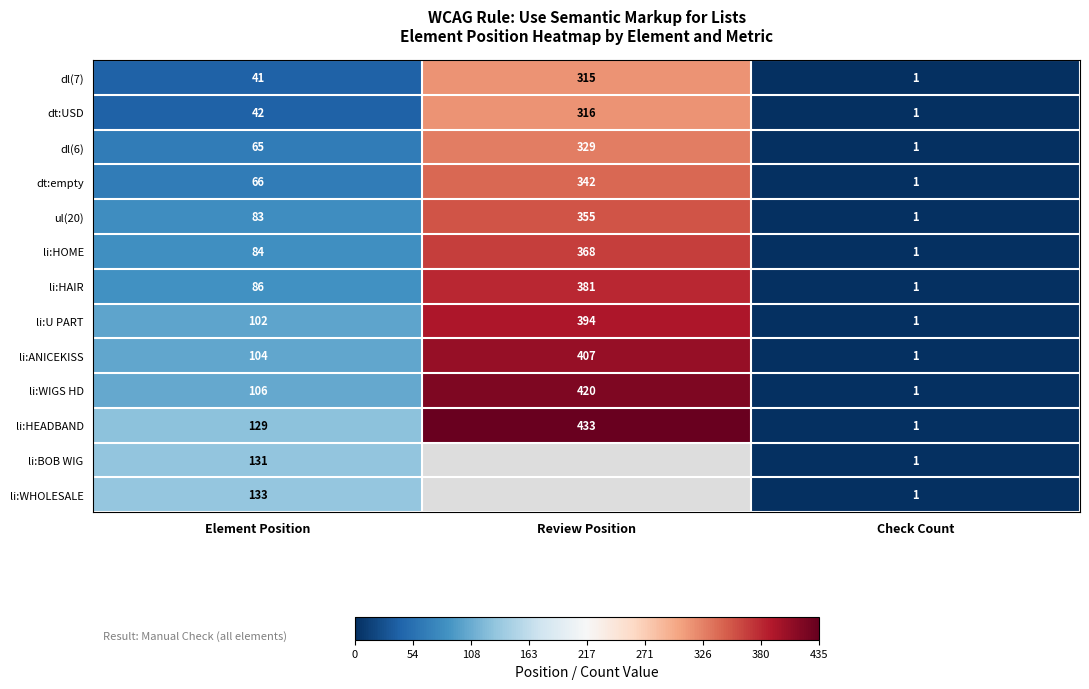

What is the difference between the li:WHOLESALE values at Check Count and Element Position?

132